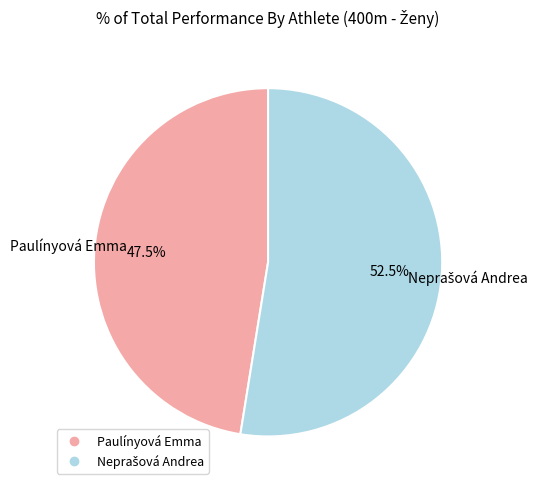

Is there any slice that represents more than half of the pie?

Yes